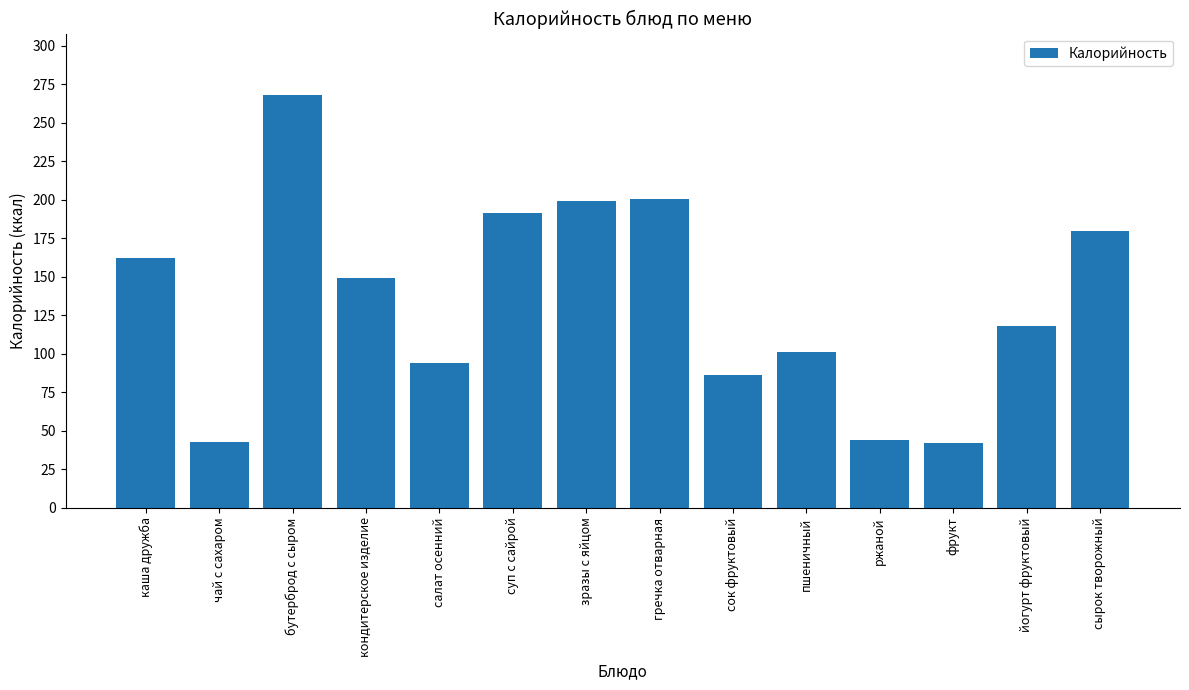

Which has a higher value, сок фруктовый or сырок творожный?

сырок творожный